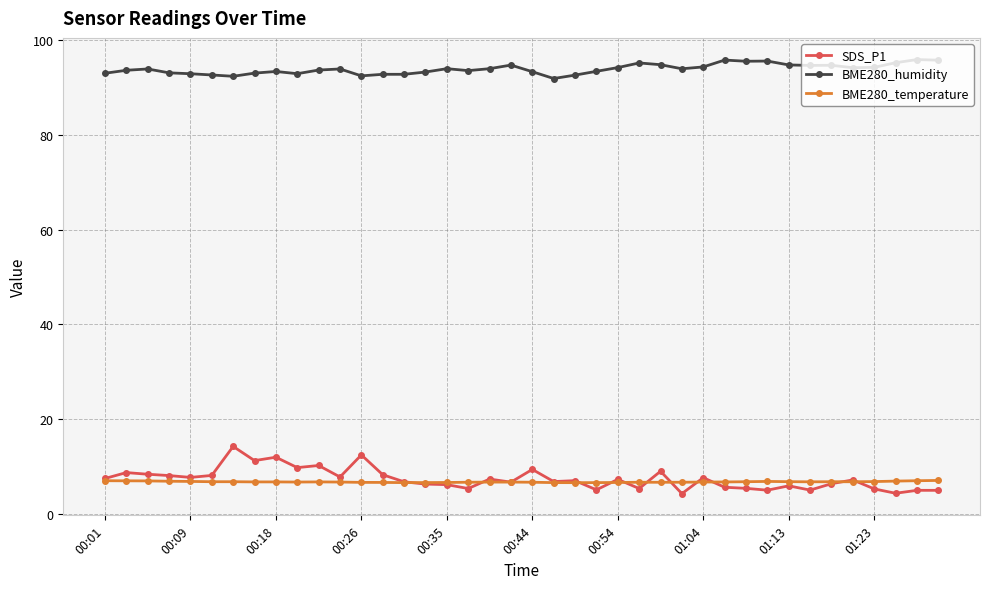

What is the maximum value shown in the chart?

95.9